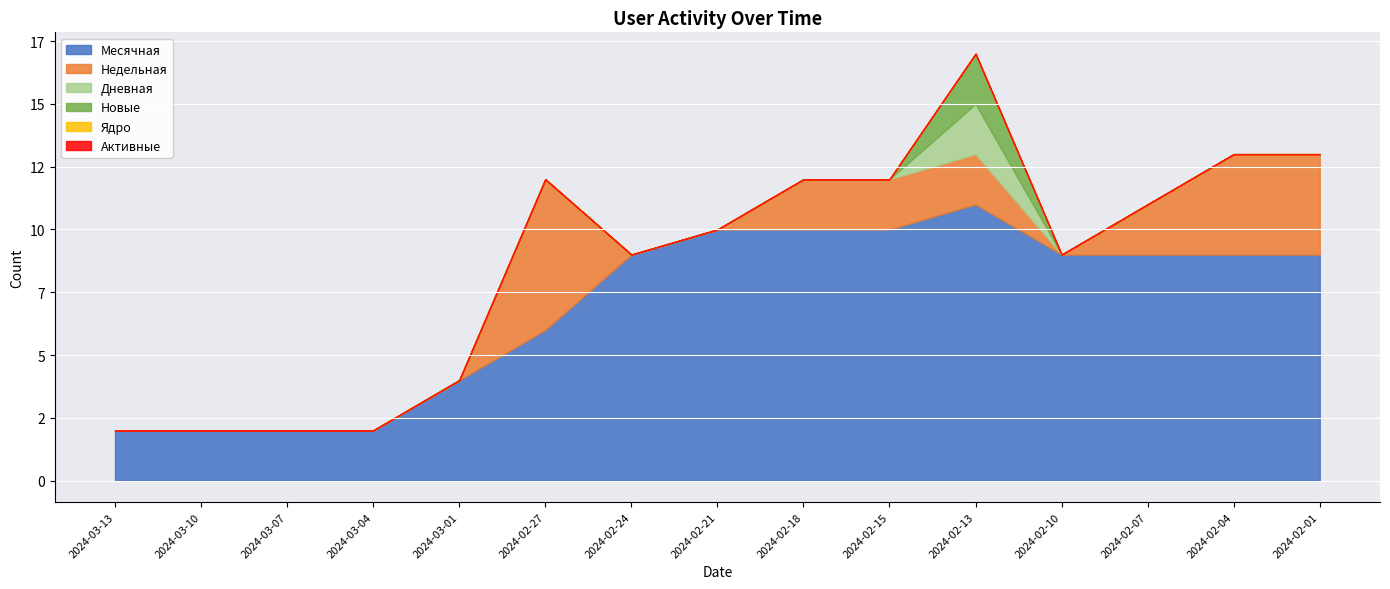

Is it true that Новые equals 0 at 2024-02-07?

True